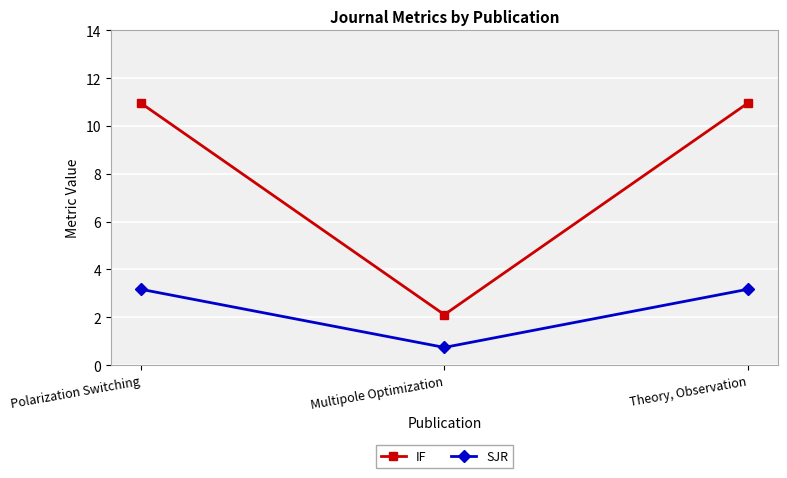

Which series has the largest range (max minus min)?

IF